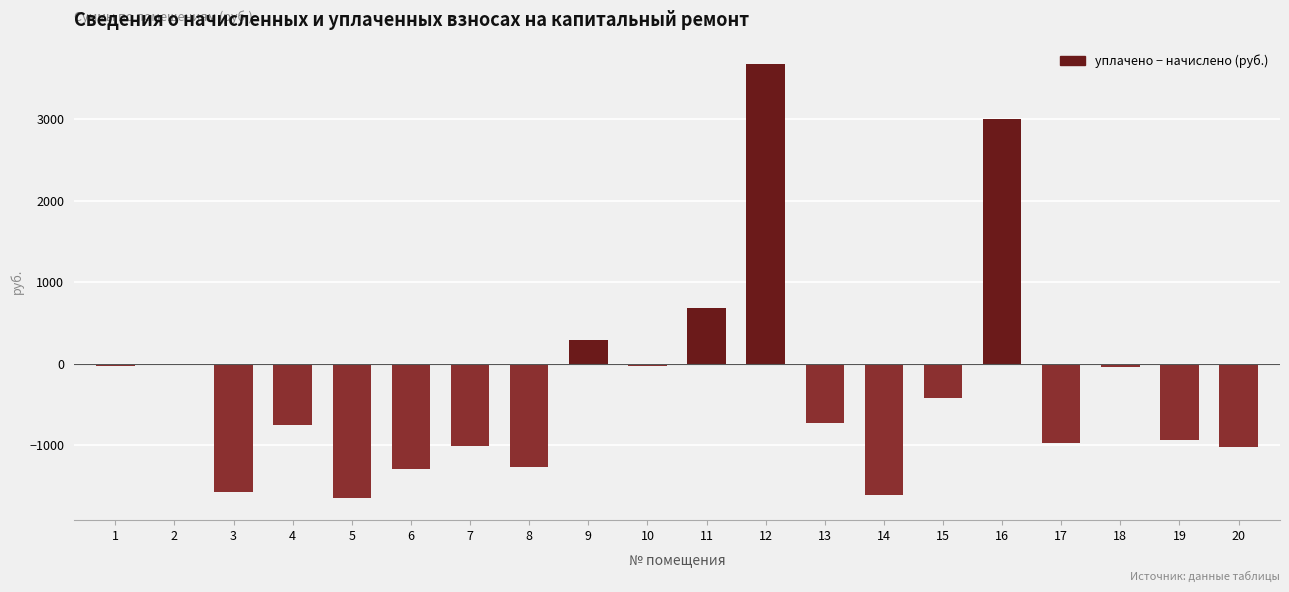

Is it true that the value at 13 is -1277.9?

False